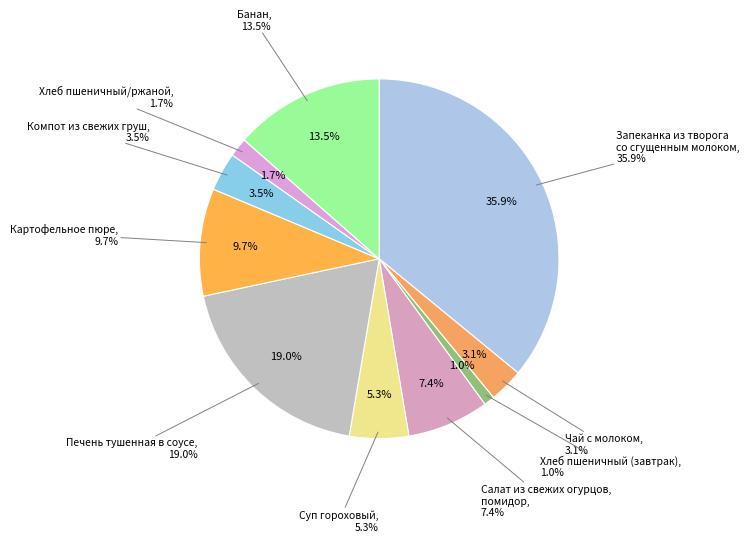

Rank the categories by value from lowest to highest.

Хлеб пшеничный (завтрак), Хлеб пшеничный/ржаной, Чай с молоком, Компот из свежих груш, Суп гороховый, Салат из свежих огурцов,
помидор, Картофельное пюре, Банан, Печень тушенная в соусе, Запеканка из творога
со сгущенным молоком